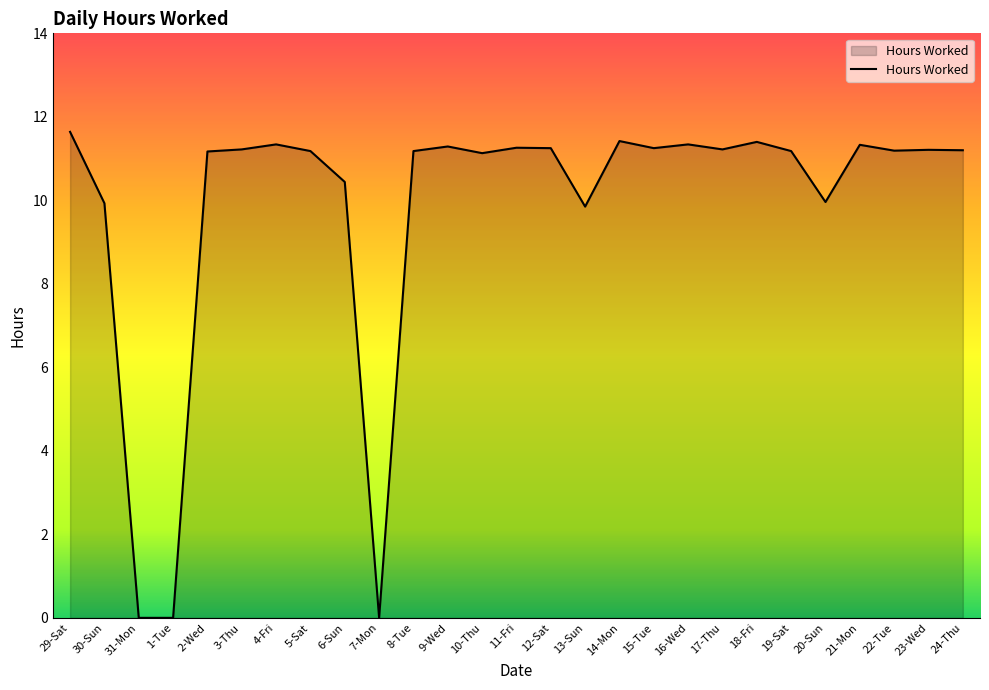

True or false: the data shows 11.2 at 15-Tue.

True